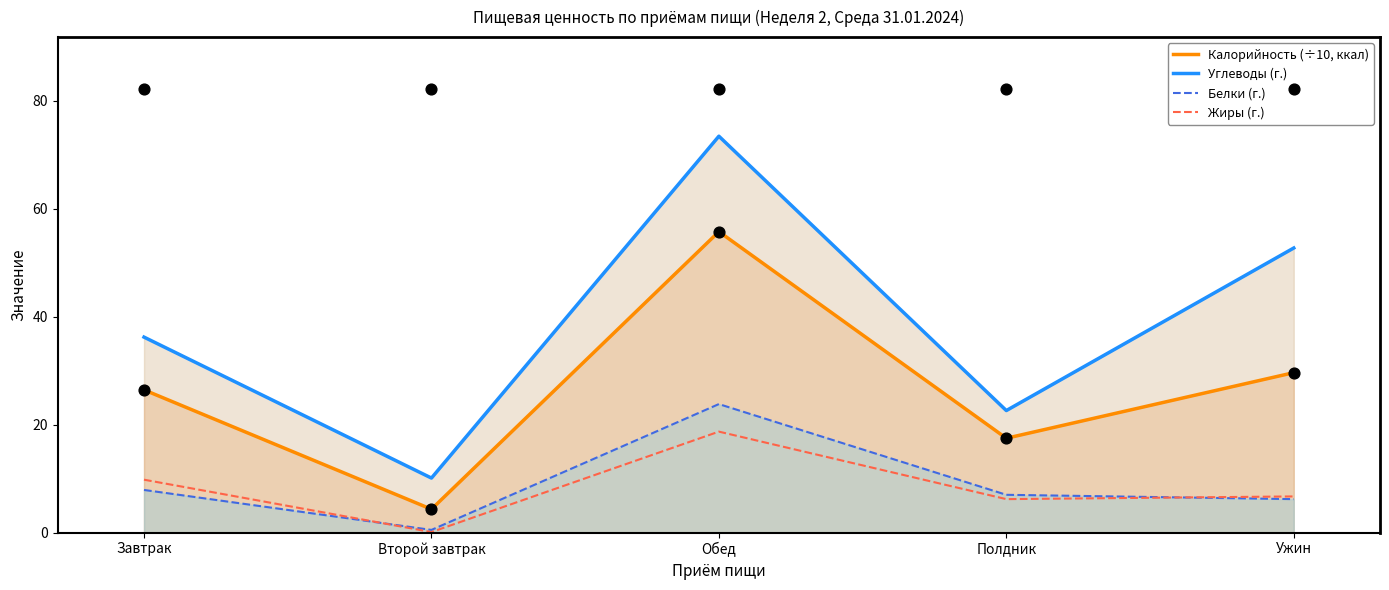

Is the value of Углеводы (г.) at Завтрак greater than the value of Калорийность (÷10, ккал) at Полдник?

Yes